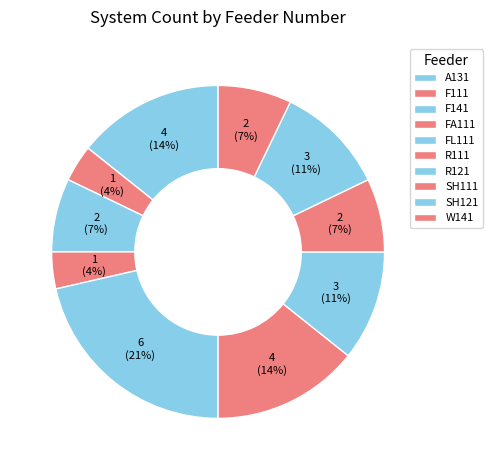

How many slices are in this pie chart?

10